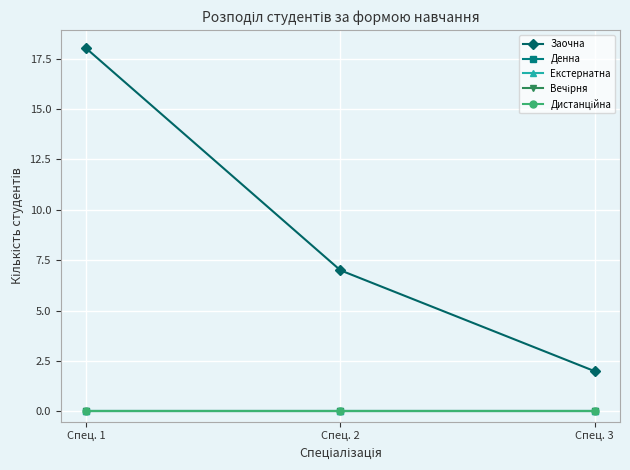

How many lines are shown in the chart?

5